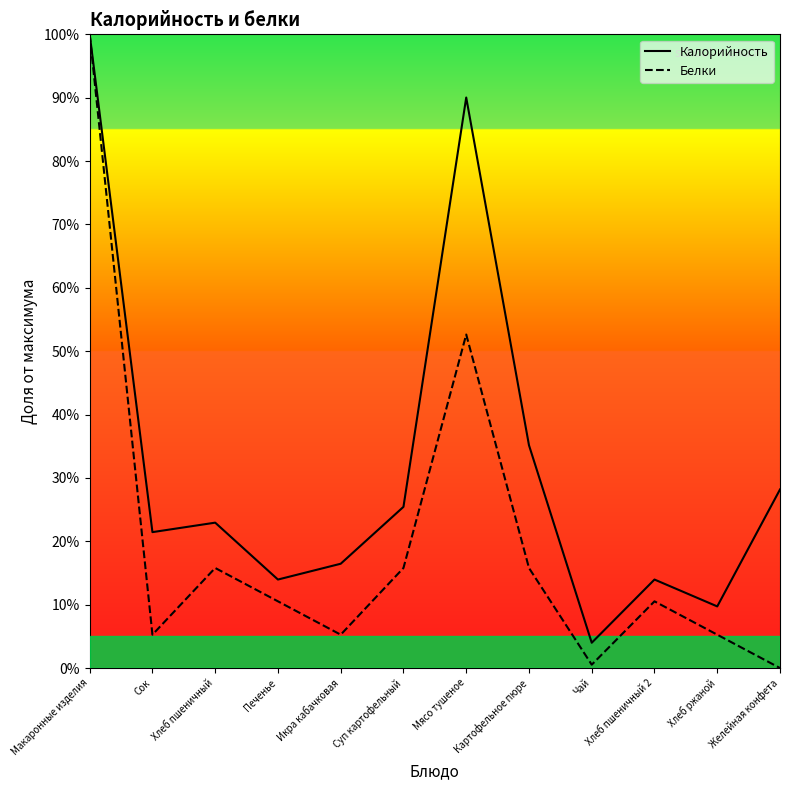

What position from the right is Сок?

11